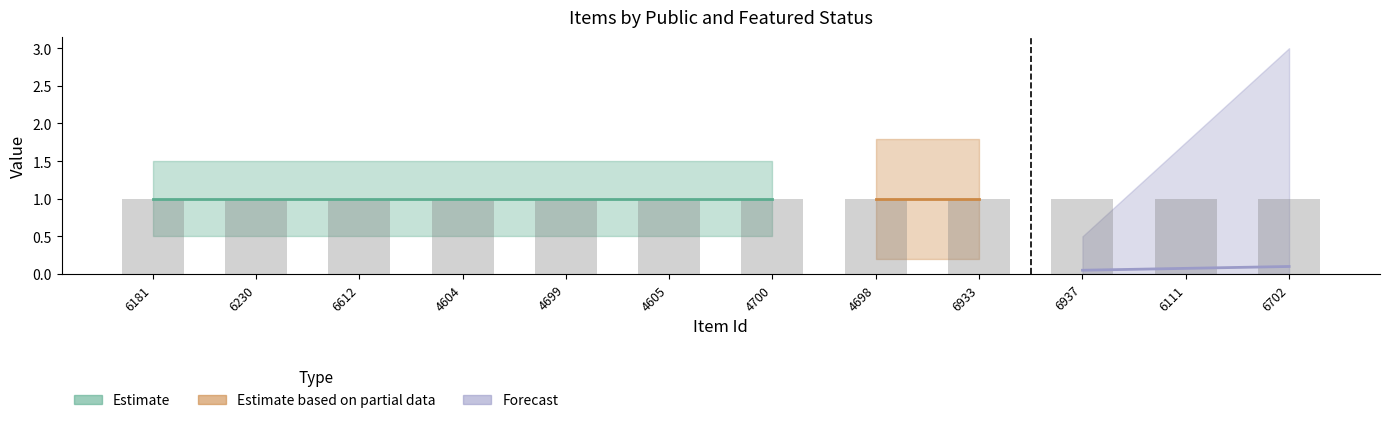

At which category is the sum across all series the highest?

6181